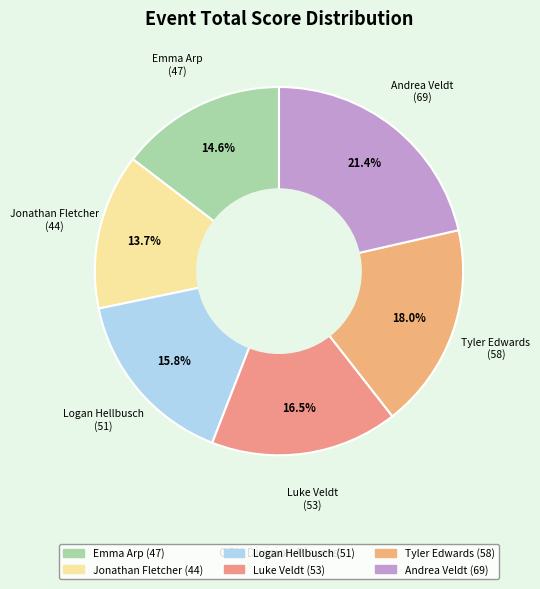

Approximately how many times larger is the value at Tyler Edwards compared to Emma Arp?

1.2